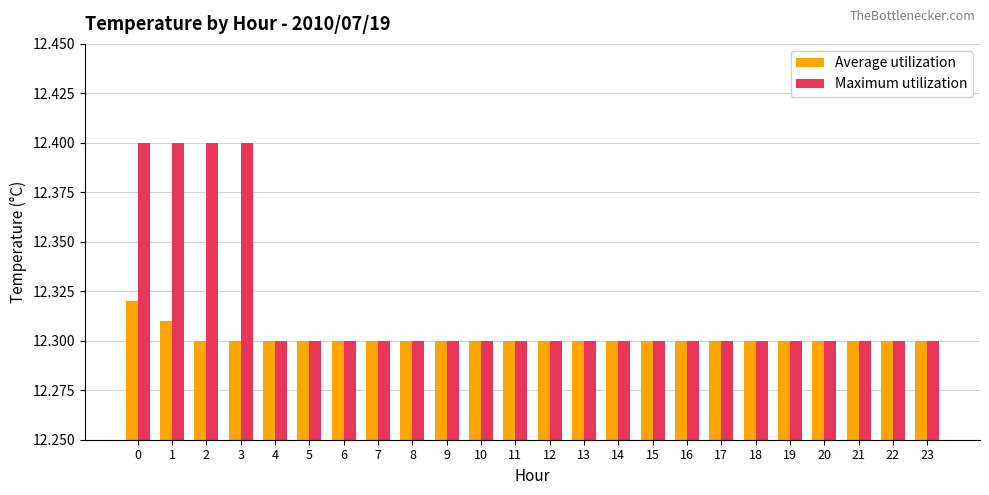

True or false: Average utilization has a value of 4.6 at 20.

False